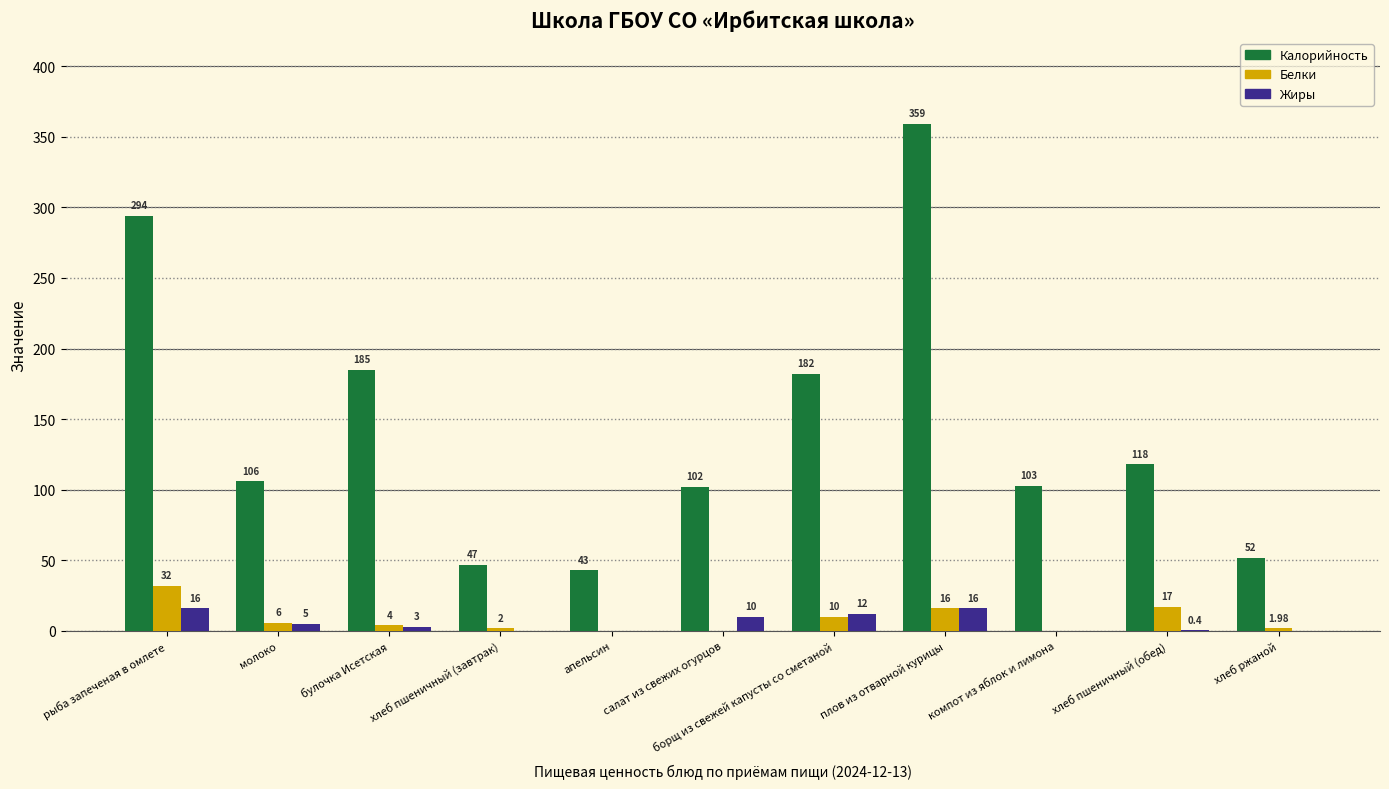

What is the total value across all series at компот из яблок и лимона?

103.0